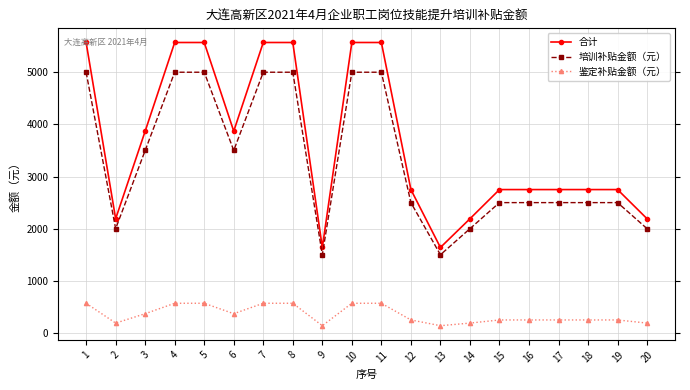

What is the total value across all series at 3?

7740